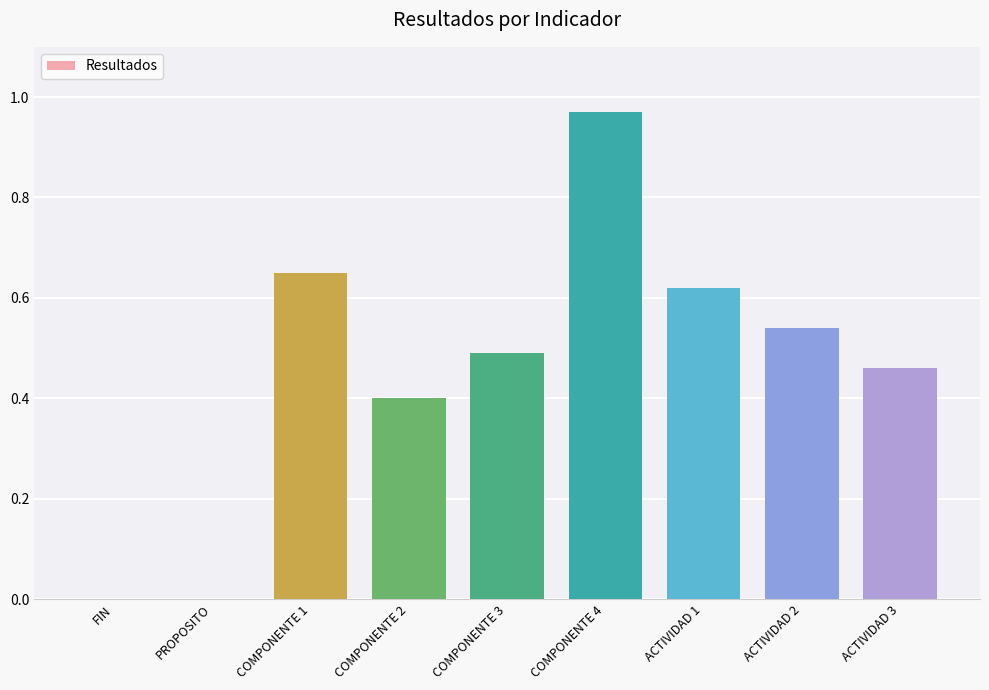

What is the change in value from COMPONENTE 2 to ACTIVIDAD 2?

+0.1